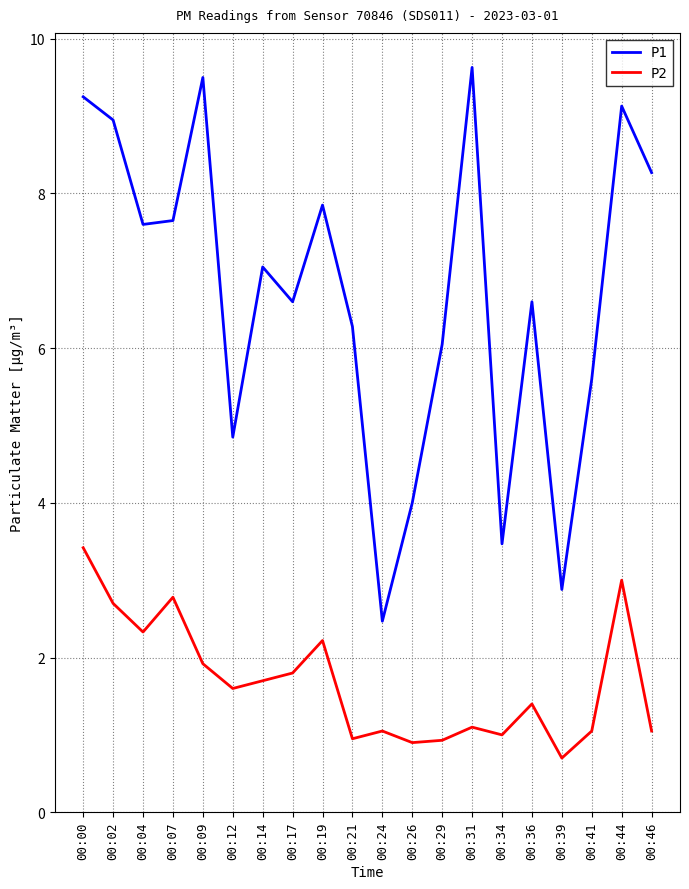

Which series has the widest spread of values?

P1